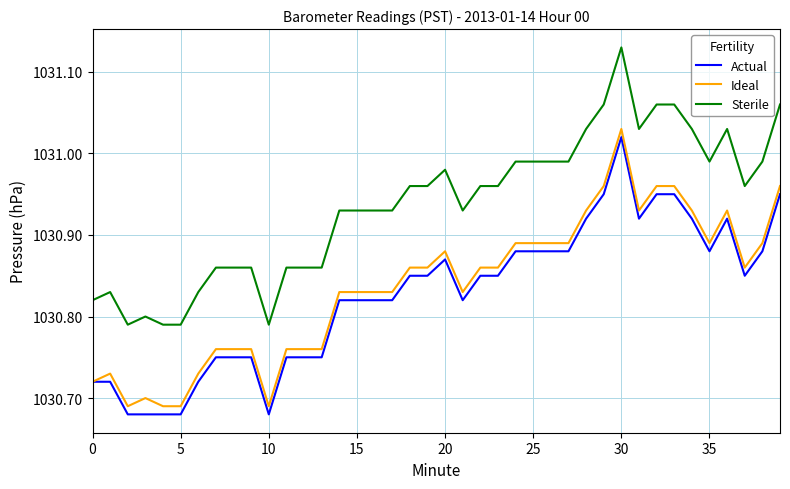

Which series has the largest total across all categories?

Sterile